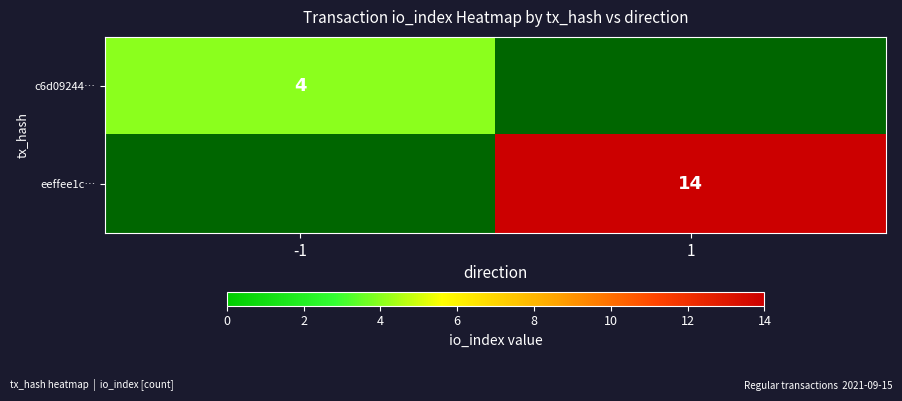

How many series are shown in this chart?

2